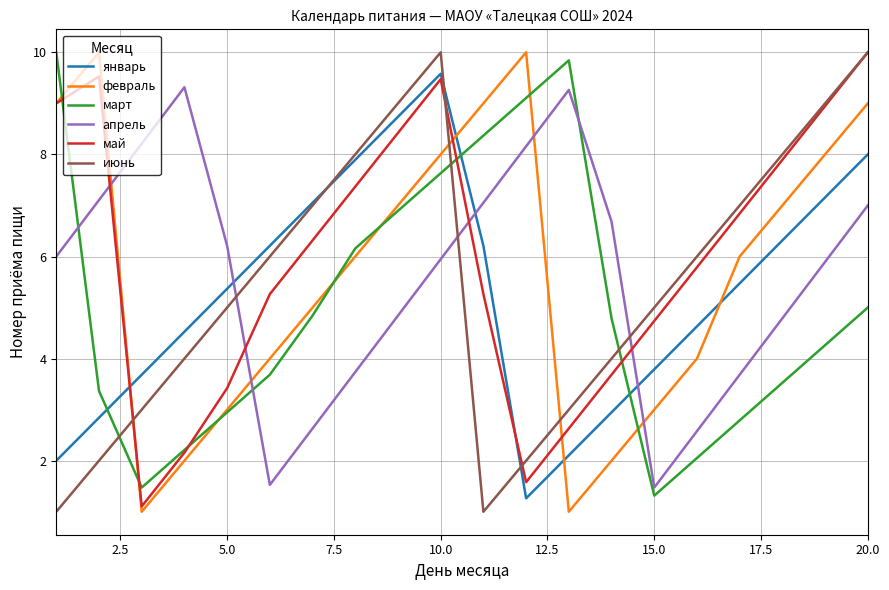

What is the sum of all февраль values?

114.0